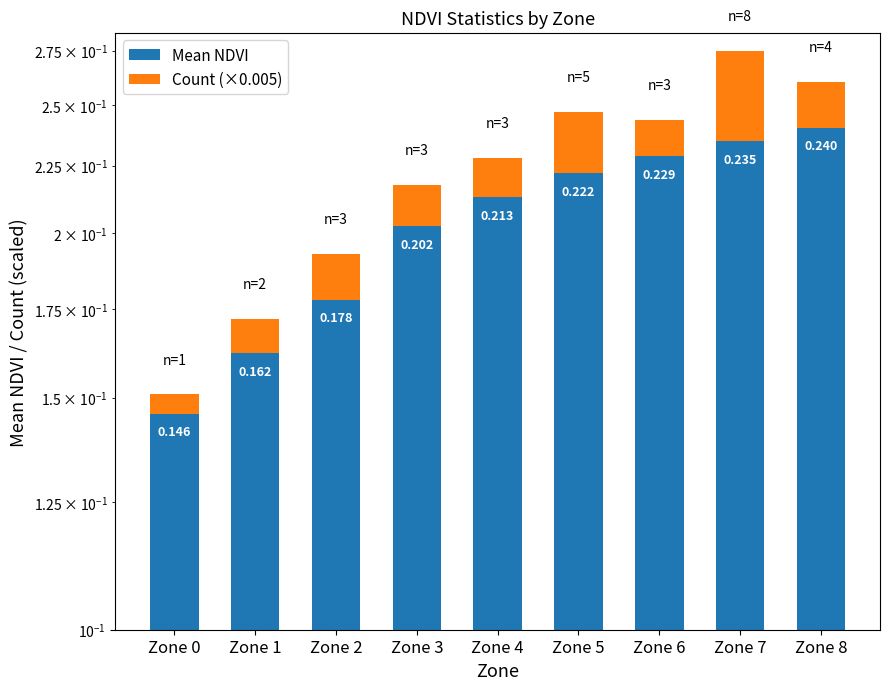

Reading left to right, transcribe all the data shown in this chart.

Mean NDVI: Zone 0=0.1	Zone 1=0.2	Zone 2=0.2	Zone 3=0.2	Zone 4=0.2	Zone 5=0.2	Zone 6=0.2	Zone 7=0.2	Zone 8=0.2
Count (×0.005): Zone 0=0.0	Zone 1=0.0	Zone 2=0.0	Zone 3=0.0	Zone 4=0.0	Zone 5=0.0	Zone 6=0.0	Zone 7=0.0	Zone 8=0.0